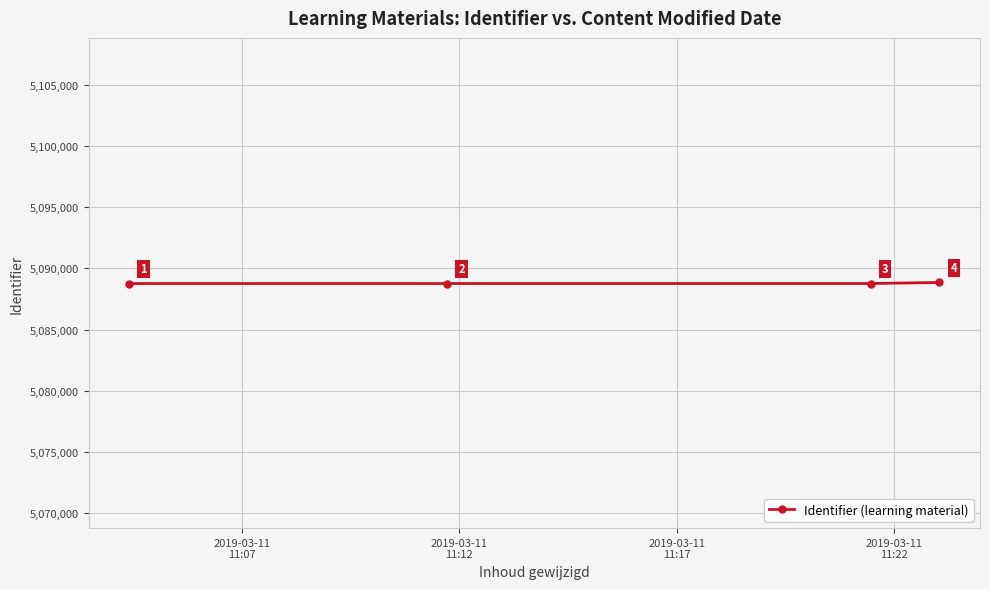

What is the average value?

5088784